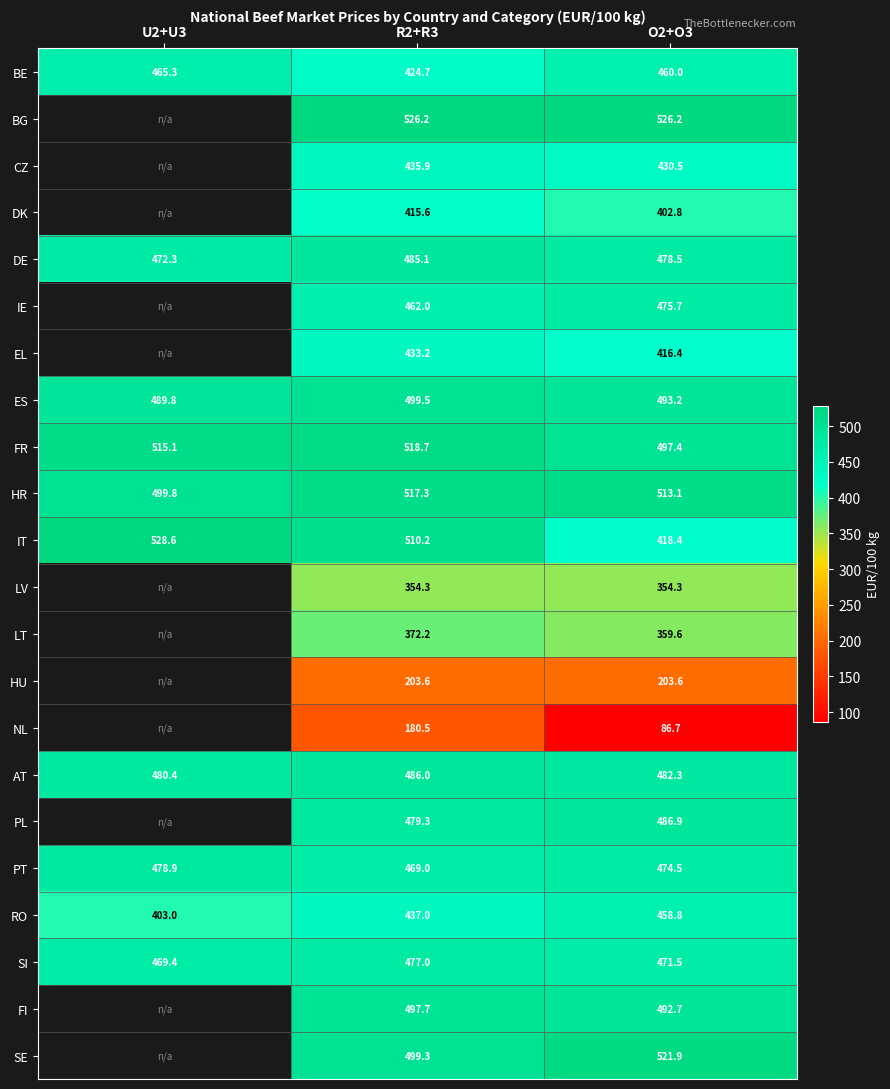

What is the difference between the highest and lowest values at U2+U3?

125.7